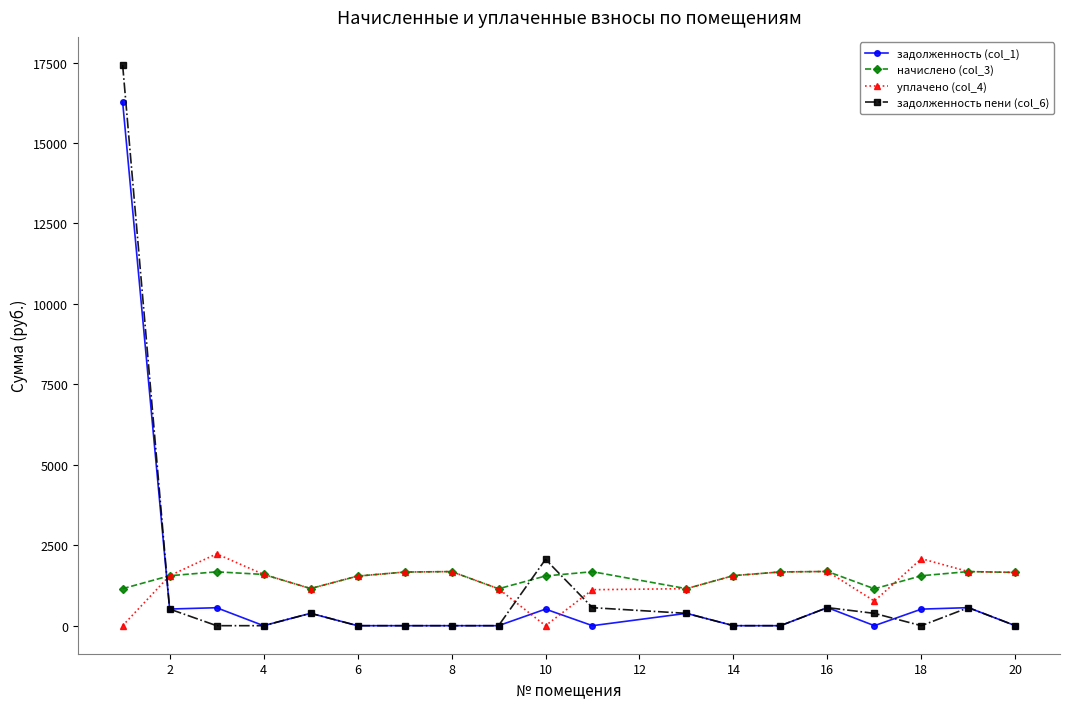

List the series in order of their peak value, highest first.

задолженность пени (col_6), задолженность (col_1), уплачено (col_4), начислено (col_3)